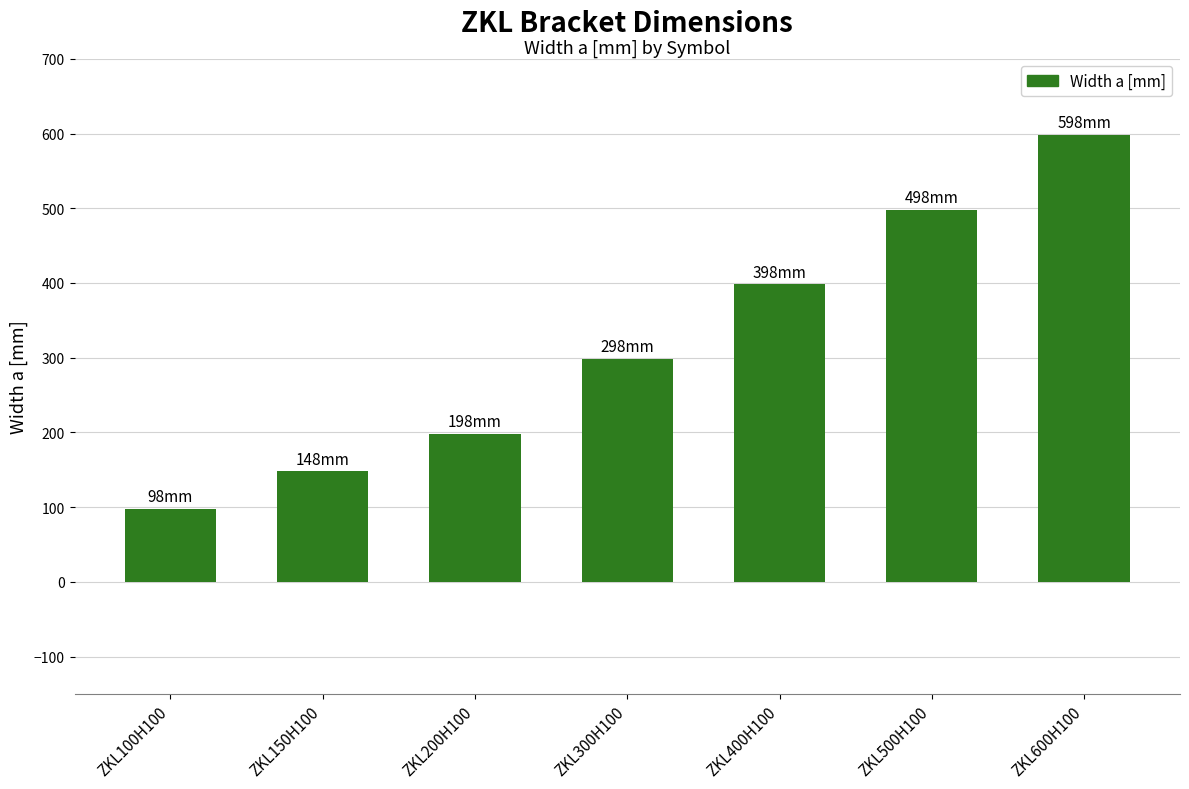

What position from the right is ZKL200H100?

5